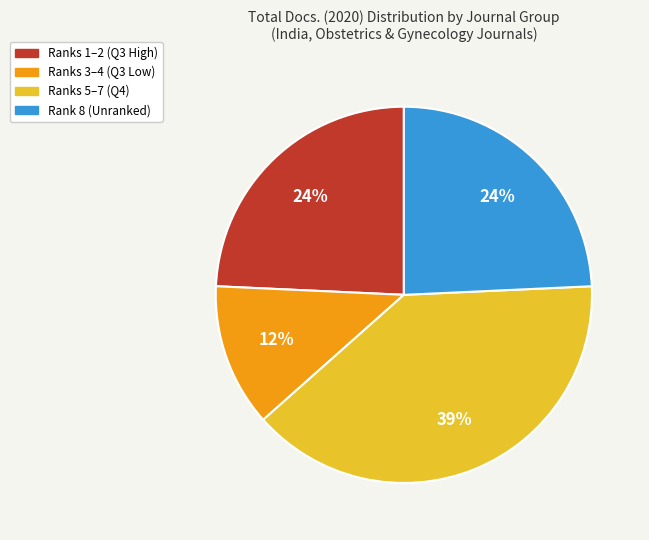

To the nearest percent, what is the difference between the largest and smallest slice percentages?

27%